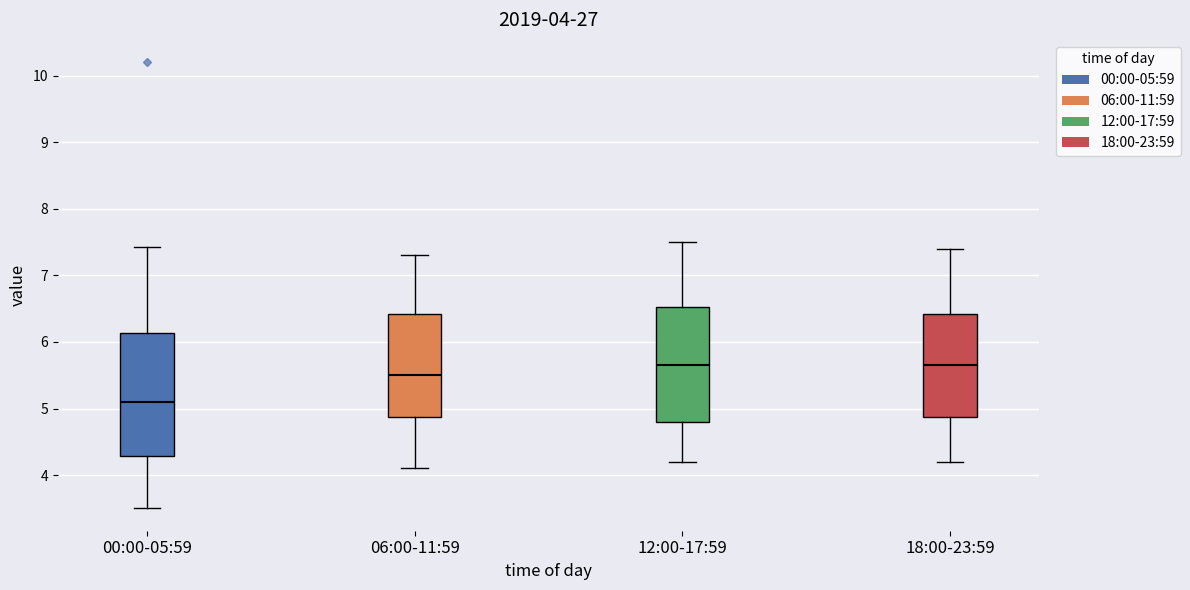

Which box is the tallest, from its lower edge to its upper edge?

00:00-05:59